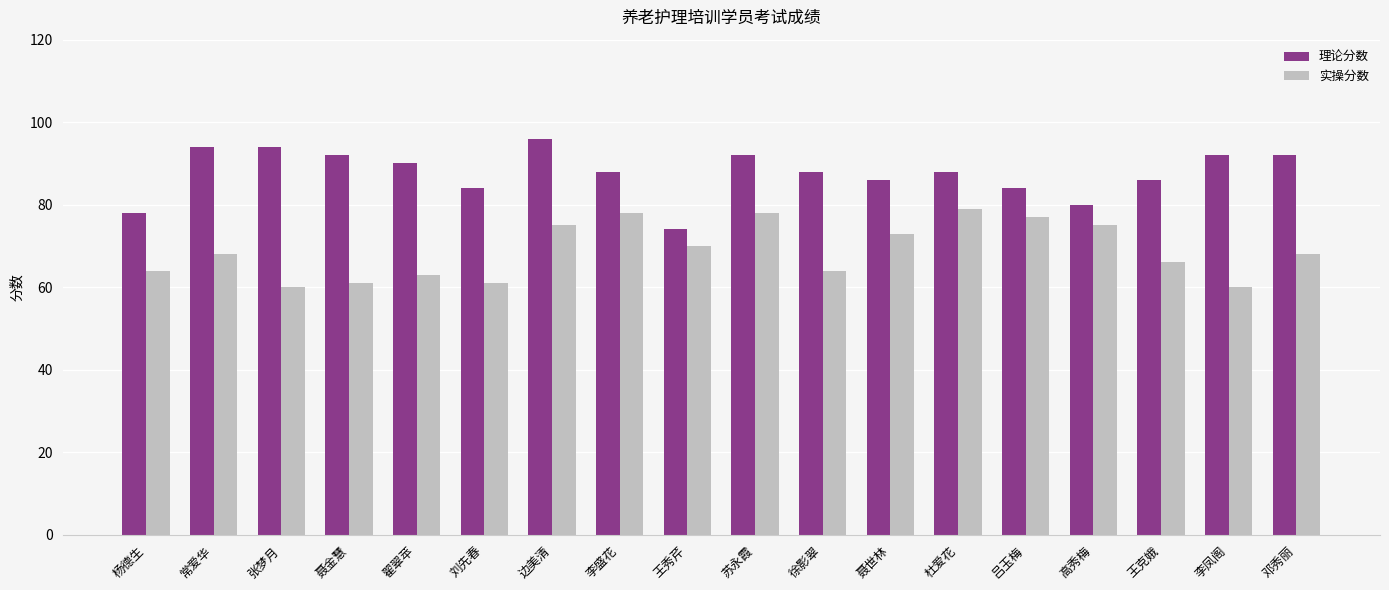

What is the spread (max minus min) of values at 聂金慧?

31